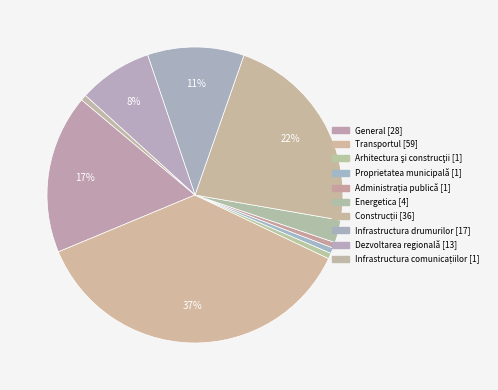

Is it true that Administrația publică is 1% of the pie?

True